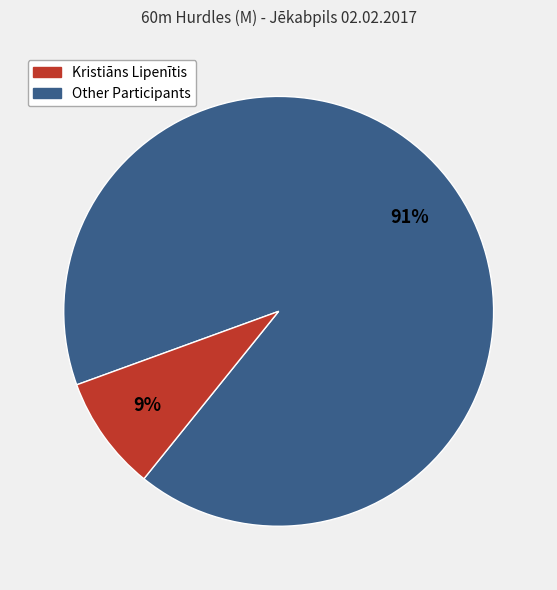

To the nearest percent, what is the average slice percentage?

50%